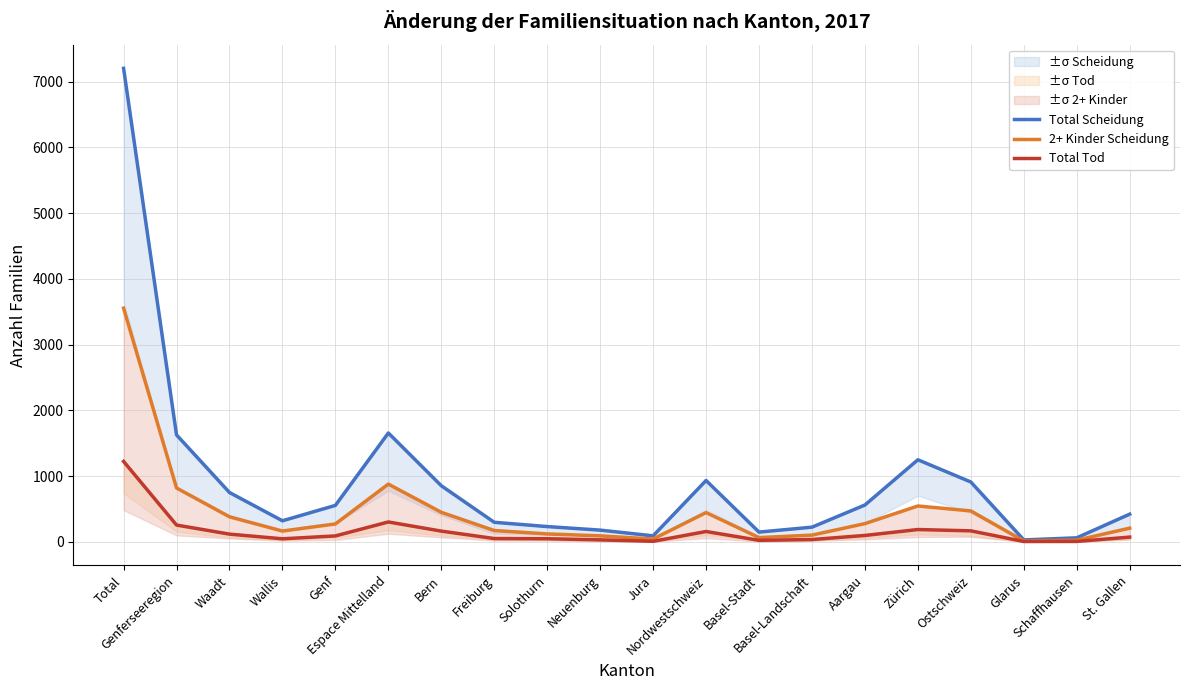

Read the 2+ Kinder Scheidung value at Ostschweiz, to the nearest 100.

500